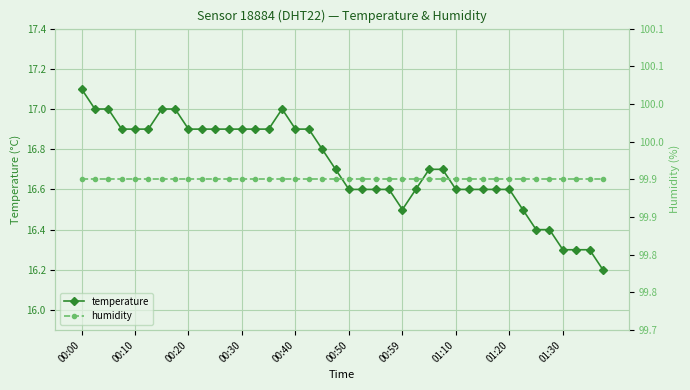

Reading right to left, list all the values displayed in this chart.

temperature: 16.2	16.3	16.3	16.3	16.4	16.4	16.5	16.6	16.6	16.6	16.6	16.6	16.7	16.7	16.6	16.5	16.6	16.6	16.6	16.6	16.7	16.8	16.9	16.9	17.0	16.9	16.9	16.9	16.9	16.9	16.9	16.9	17.0	17.0	16.9	16.9	16.9	17.0	17.0	17.1
humidity: 99.9	99.9	99.9	99.9	99.9	99.9	99.9	99.9	99.9	99.9	99.9	99.9	99.9	99.9	99.9	99.9	99.9	99.9	99.9	99.9	99.9	99.9	99.9	99.9	99.9	99.9	99.9	99.9	99.9	99.9	99.9	99.9	99.9	99.9	99.9	99.9	99.9	99.9	99.9	99.9